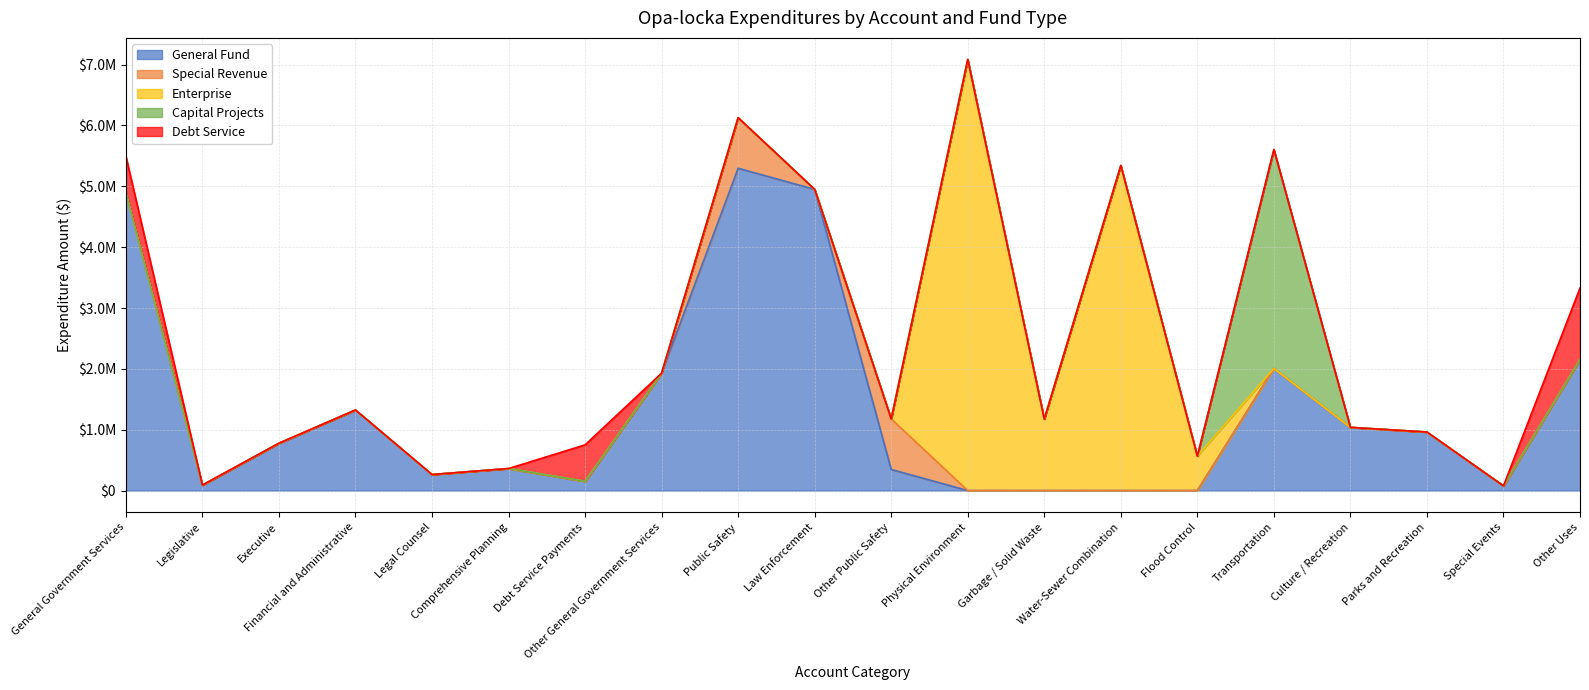

The Capital Projects series shows 2461926 at Culture / Recreation. True or false?

False